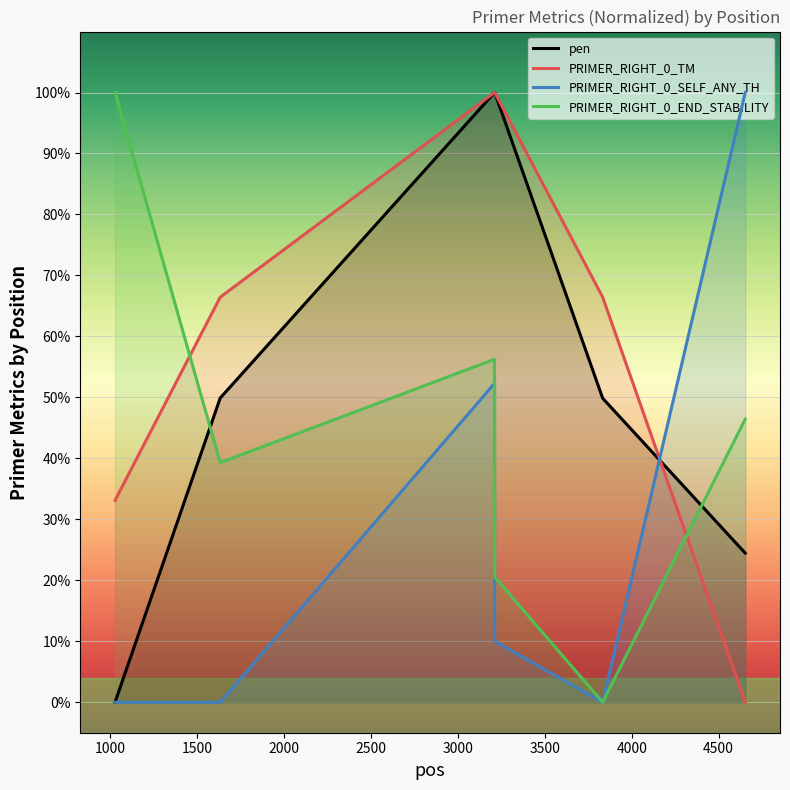

Which series has the largest total across all categories?

PRIMER_RIGHT_0_TM